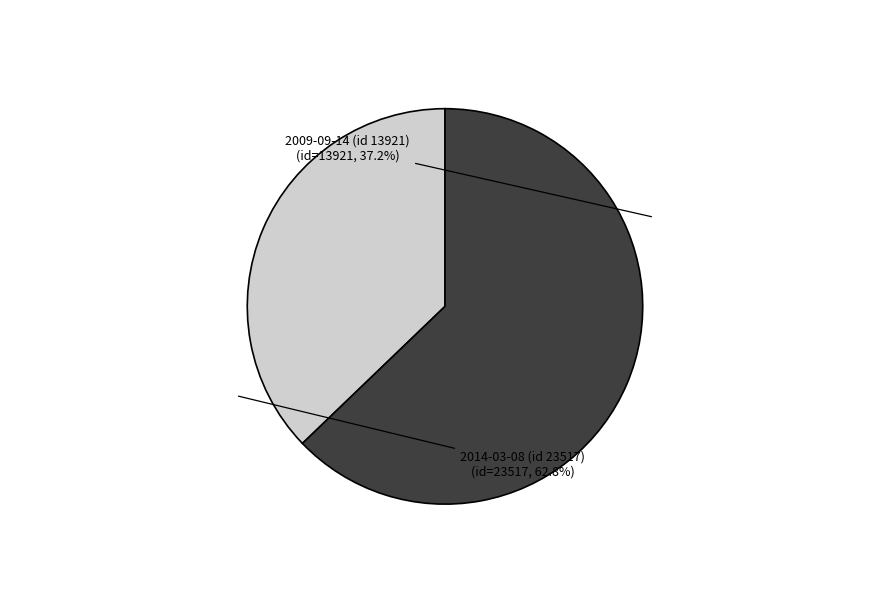

To the nearest percent, what is the average slice percentage?

50%